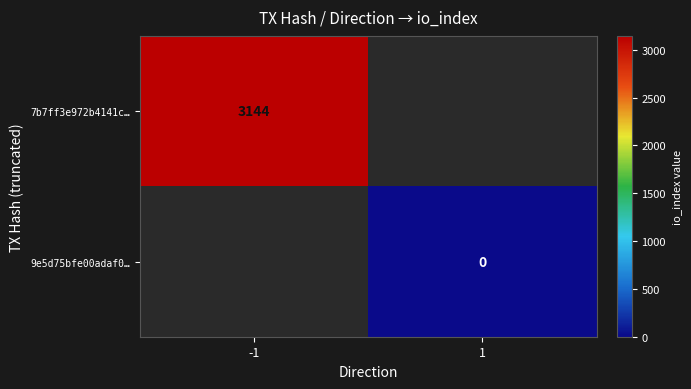

Is the value of 7b7ff3e972b4141c… at -1 greater than the value of 9e5d75bfe00adaf0… at 1?

Yes